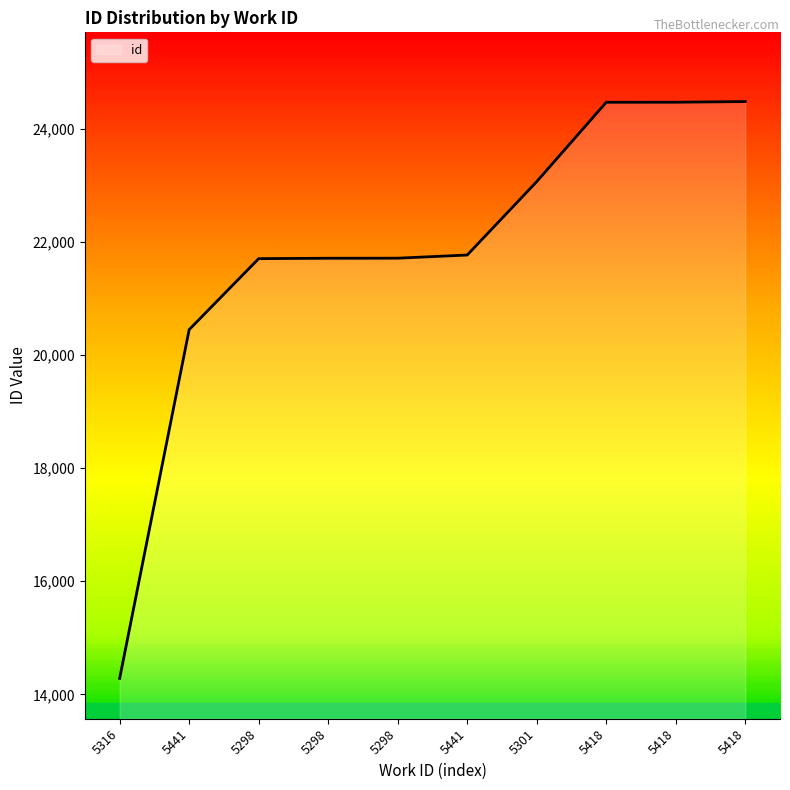

Is it true that the value at 5441 is 21769?

True